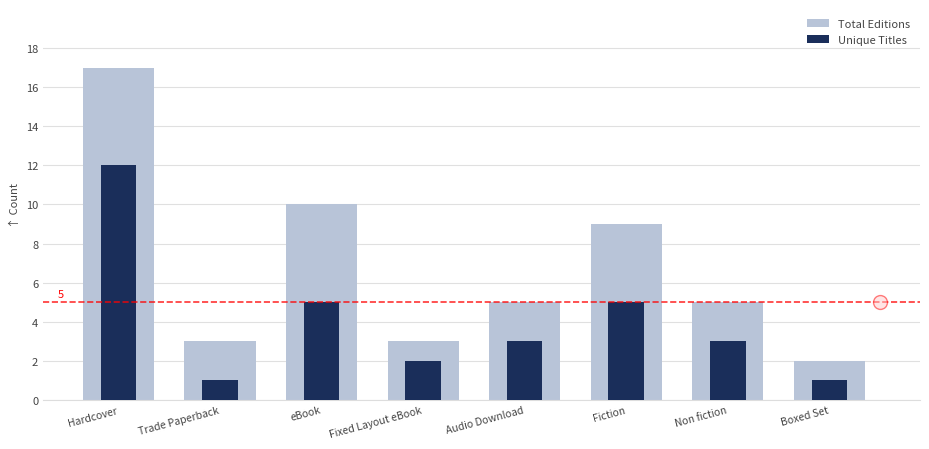

What is the spread (max minus min) of values at Non fiction?

2